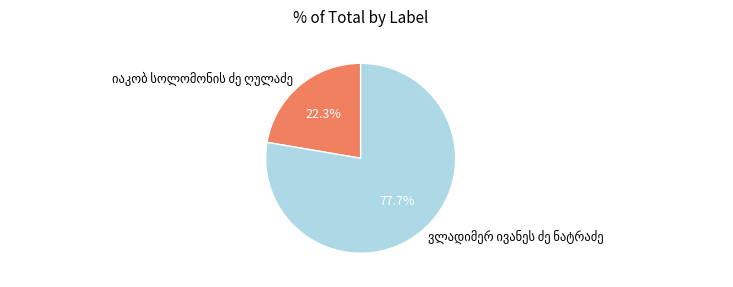

Does any single category account for the majority?

Yes